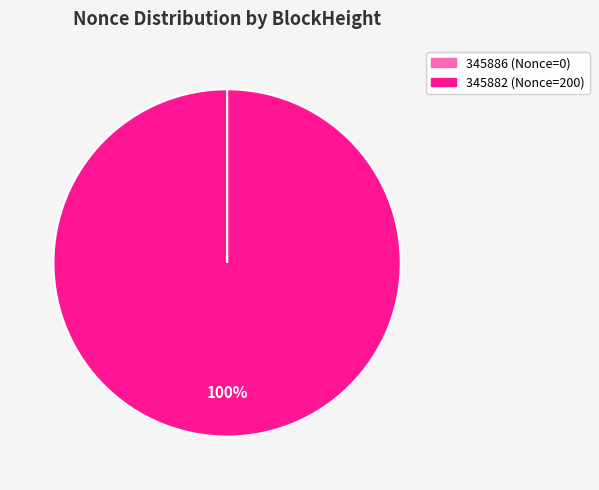

Which category has the biggest portion of the pie?

345882